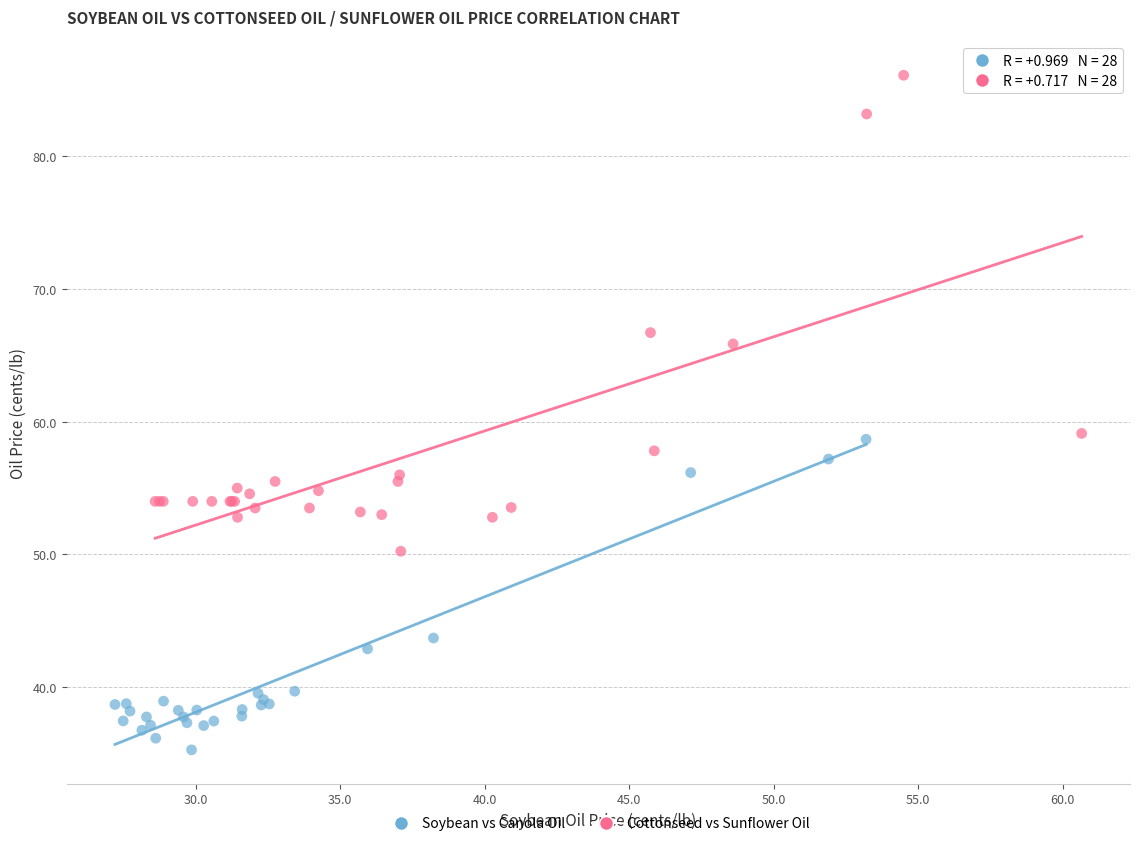

Which series reaches the minimum Y coordinate?

Soybean vs Canola Oil